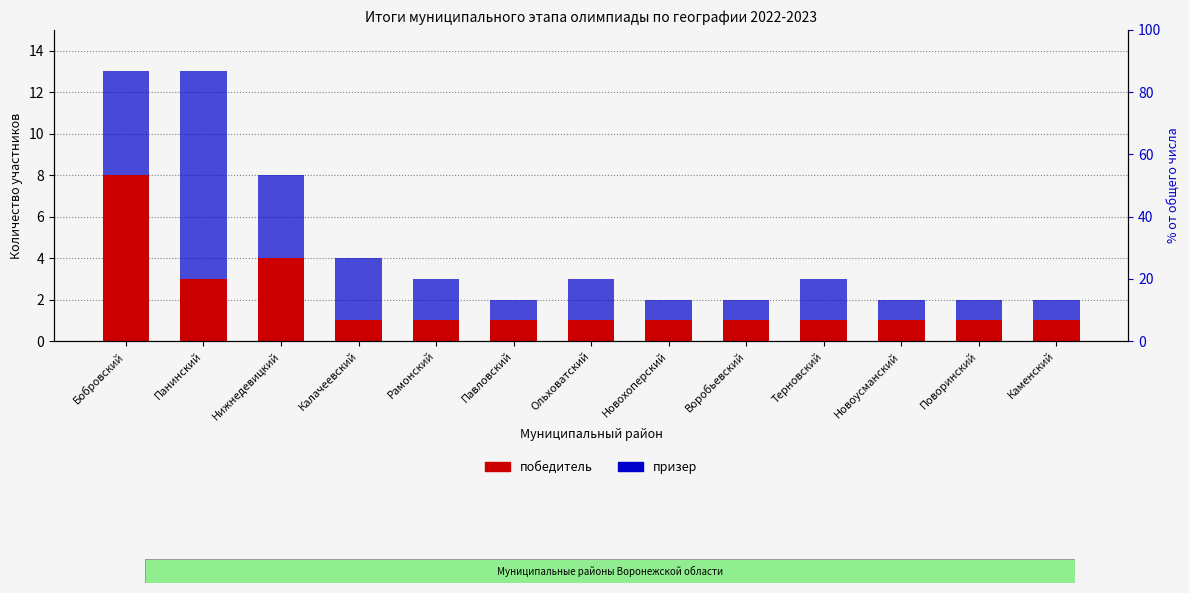

Which series changed the most between Новохоперский and Поворинский?

победитель